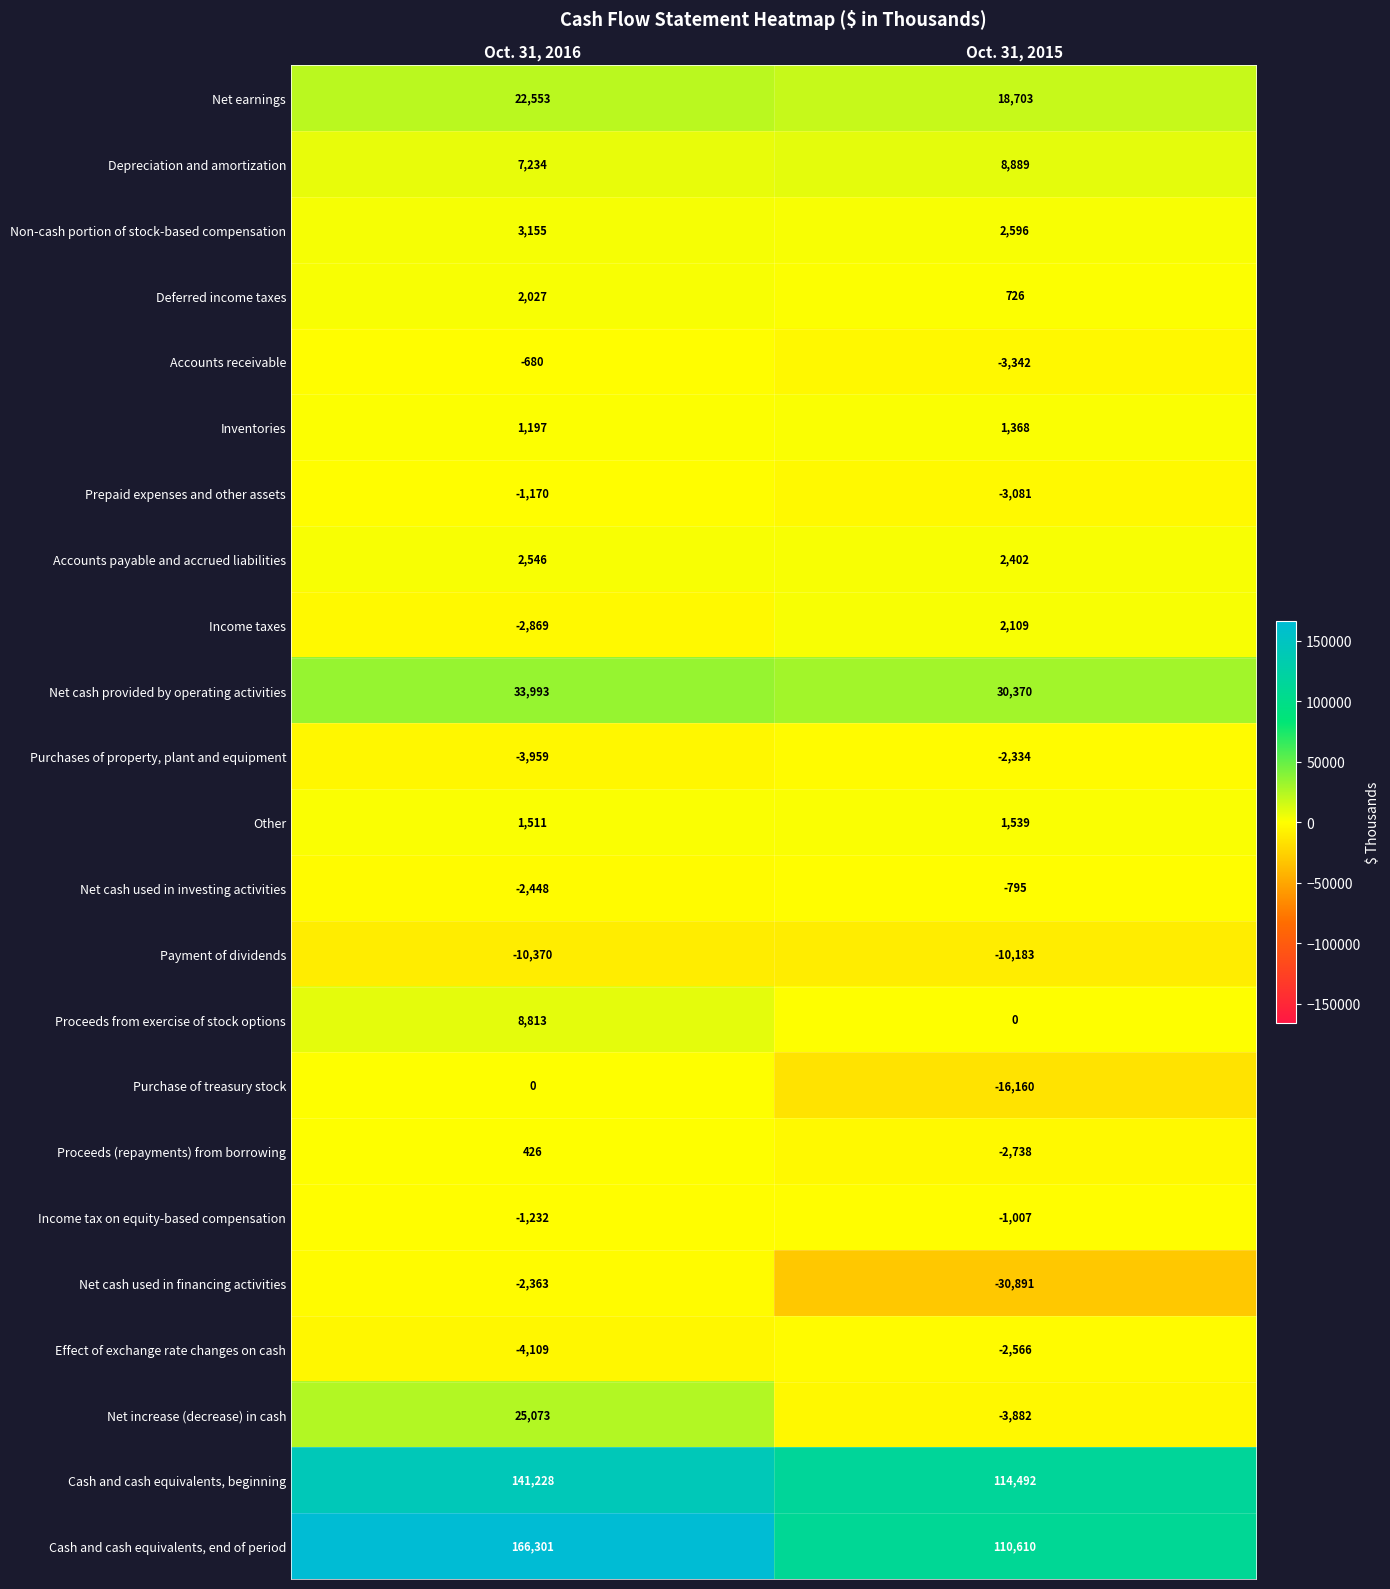

Which series has the largest range (max minus min)?

Cash and cash equivalents, end of period